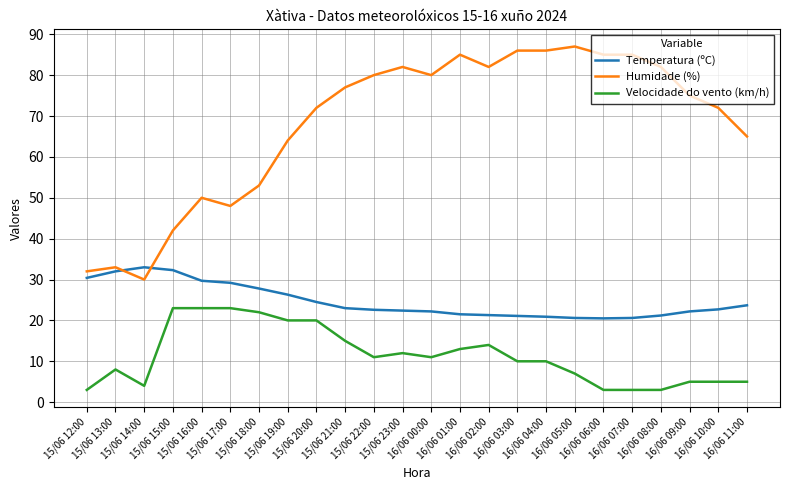

Where is Velocidade do vento (km/h) nearest to the value 13?

16/06 01:00